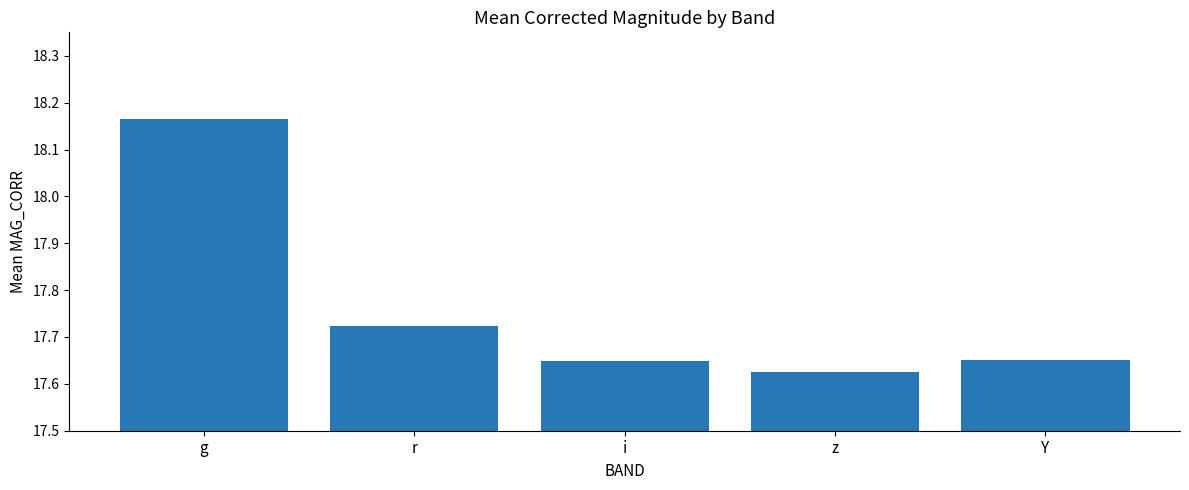

The chart shows a value of 10.7 at r. True or false?

False